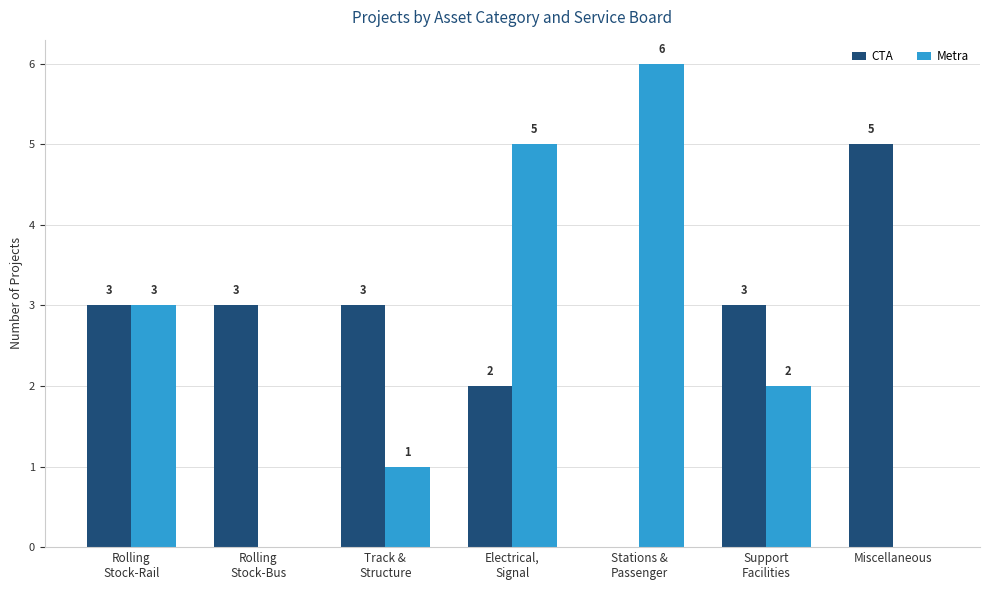

What are all the series names shown in the legend?

CTA, Metra